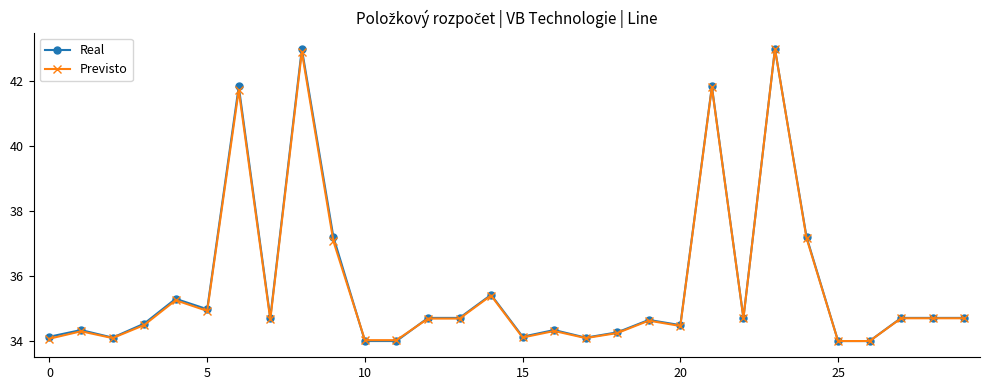

At how many categories does at least one series exceed 36?

6